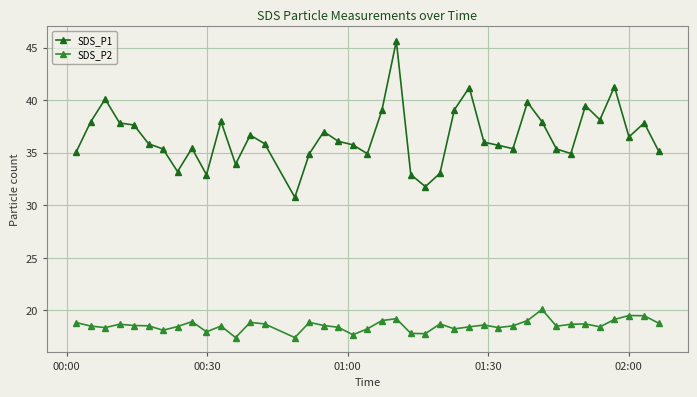

List the series in order of their peak value, lowest first.

SDS_P2, SDS_P1